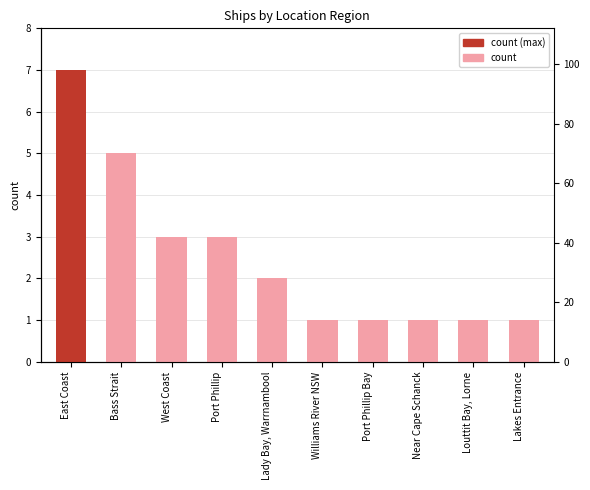

What position from the right is Lakes Entrance?

1